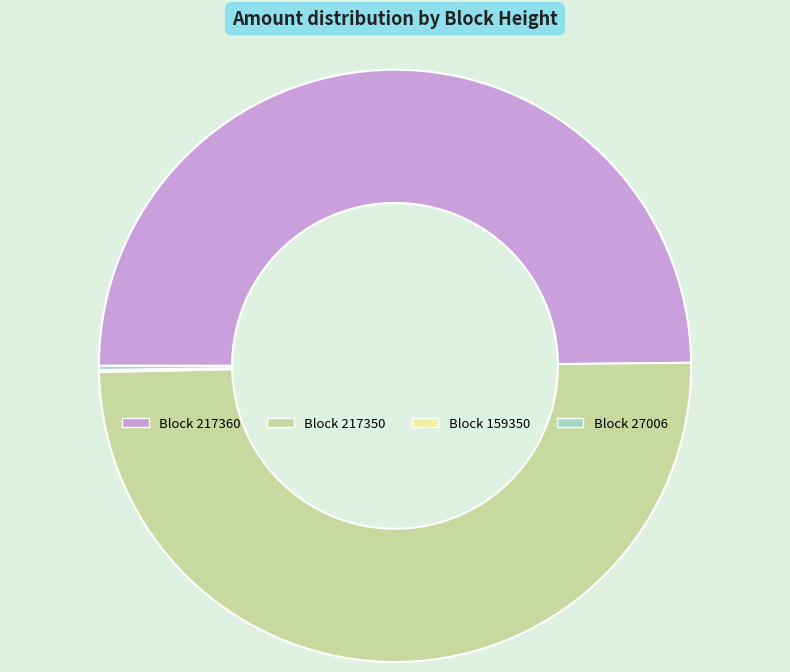

Does any single category account for the majority?

No